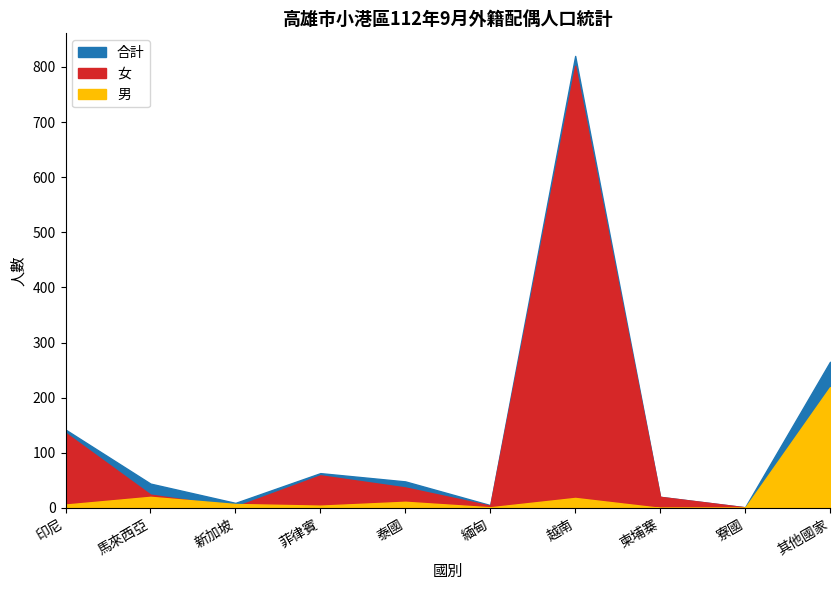

What are all the series names shown in the legend?

男, 女, 合計